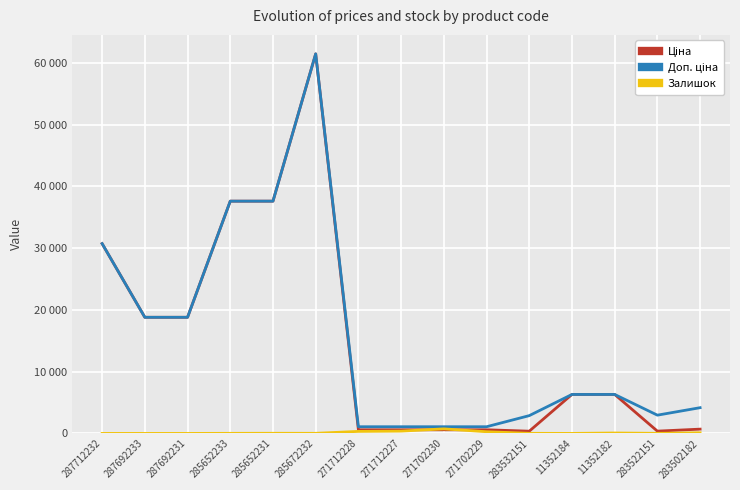

Which has a higher value, 285652233 or 283532151?

285652233